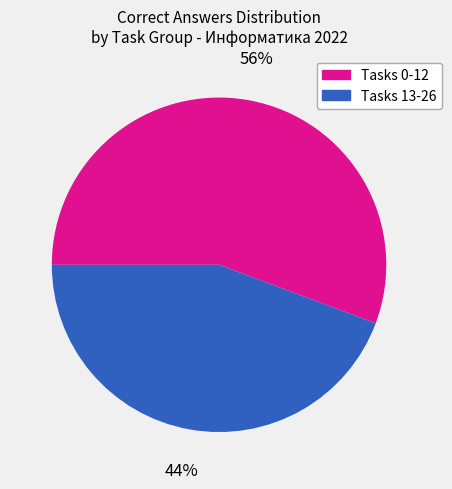

Does any single category account for the majority?

Yes